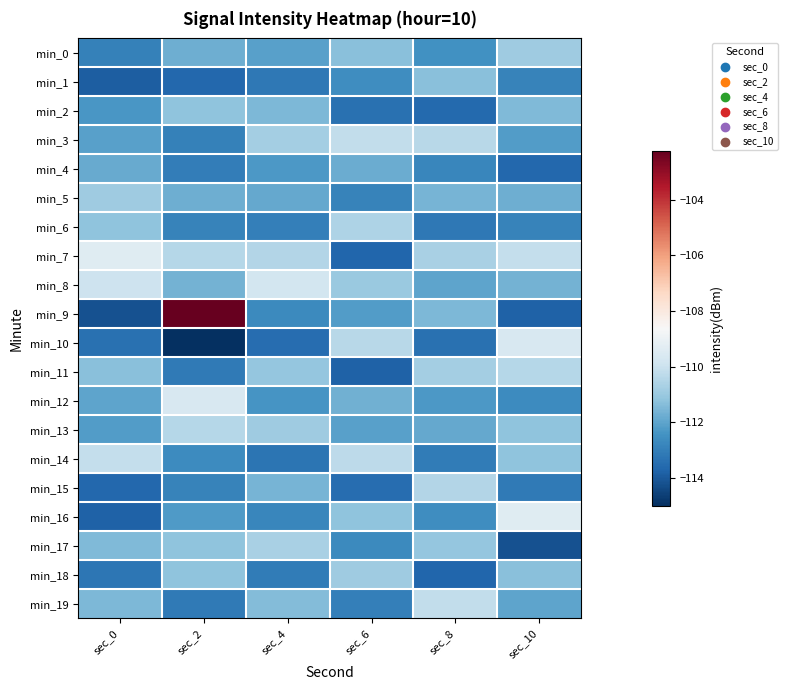

Count the number of data series in this chart.

20